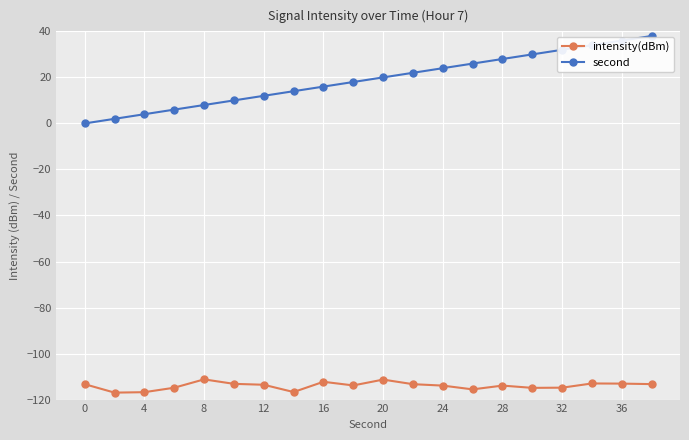

True or false: second and intensity(dBm) cross at least once.

False